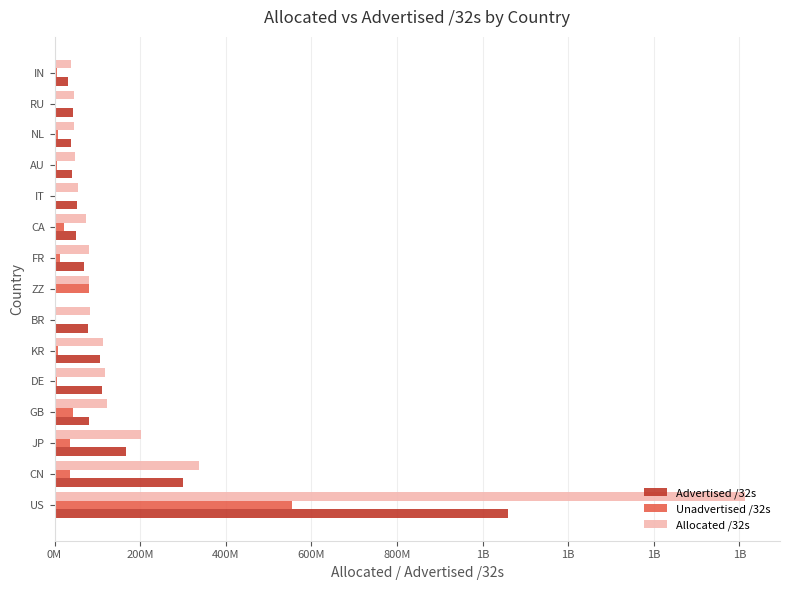

What is the value of the Unadvertised /32s bar at the 14th from the left?

2802432